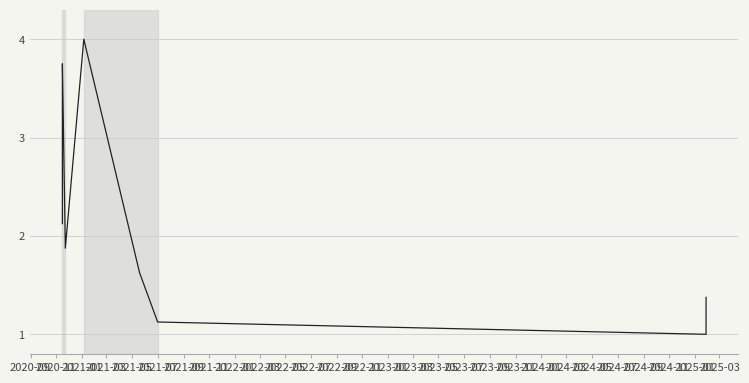

Read the value at 2021-03.

2.8